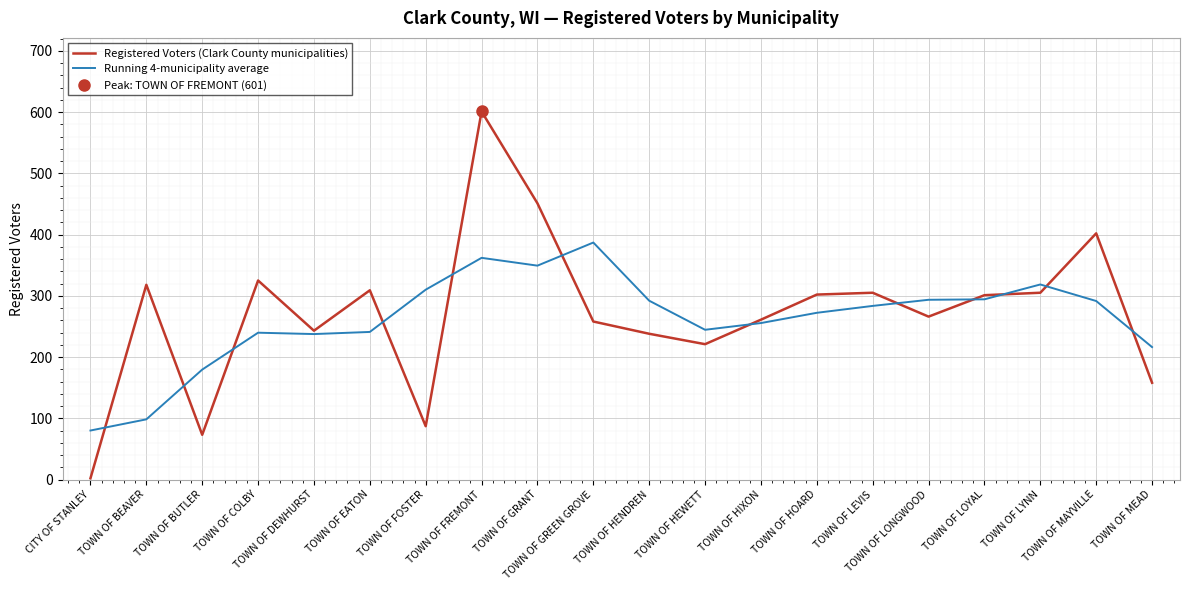

How many intersections are there between Registered Voters (Clark County municipalities) and Running 4-municipality average?

12